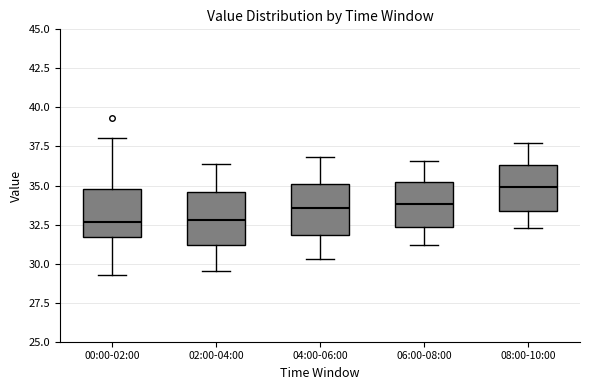

Which box has the highest median line?

08:00-10:00